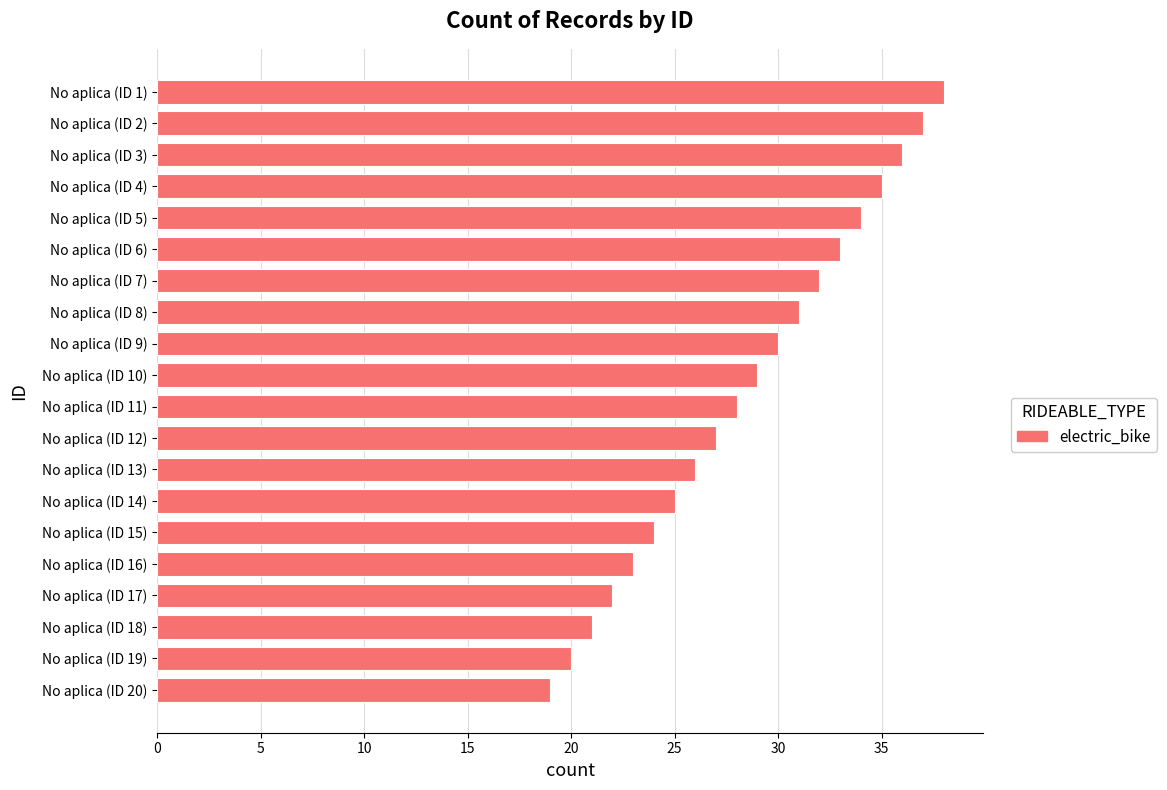

Which label corresponds to the smallest value in the chart?

No aplica (ID 20)